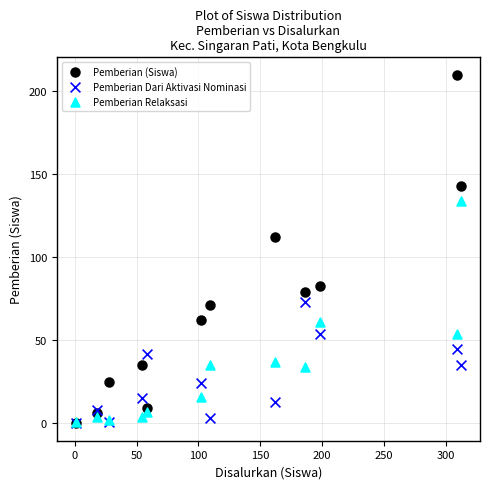

In the Pemberian (Siswa) series, what Y value is closest to 105?

112